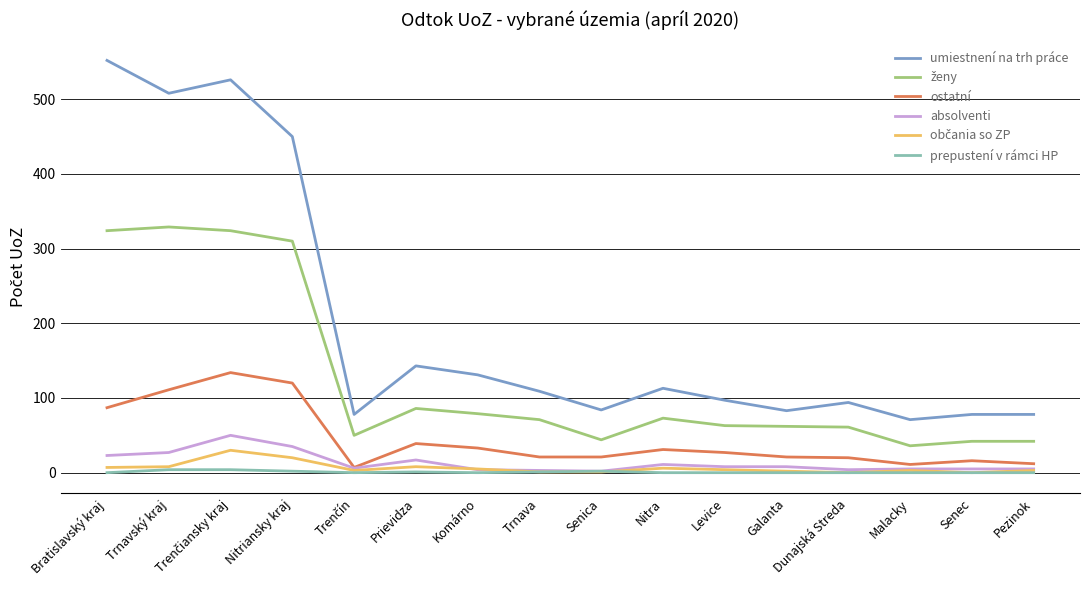

Which series has the largest total across all categories?

umiestnení na trh práce